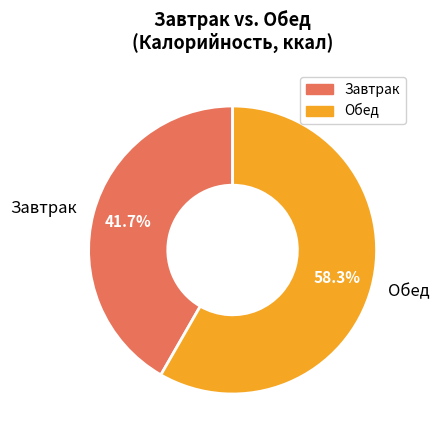

How much of the chart is everything except Обед?

41.7%